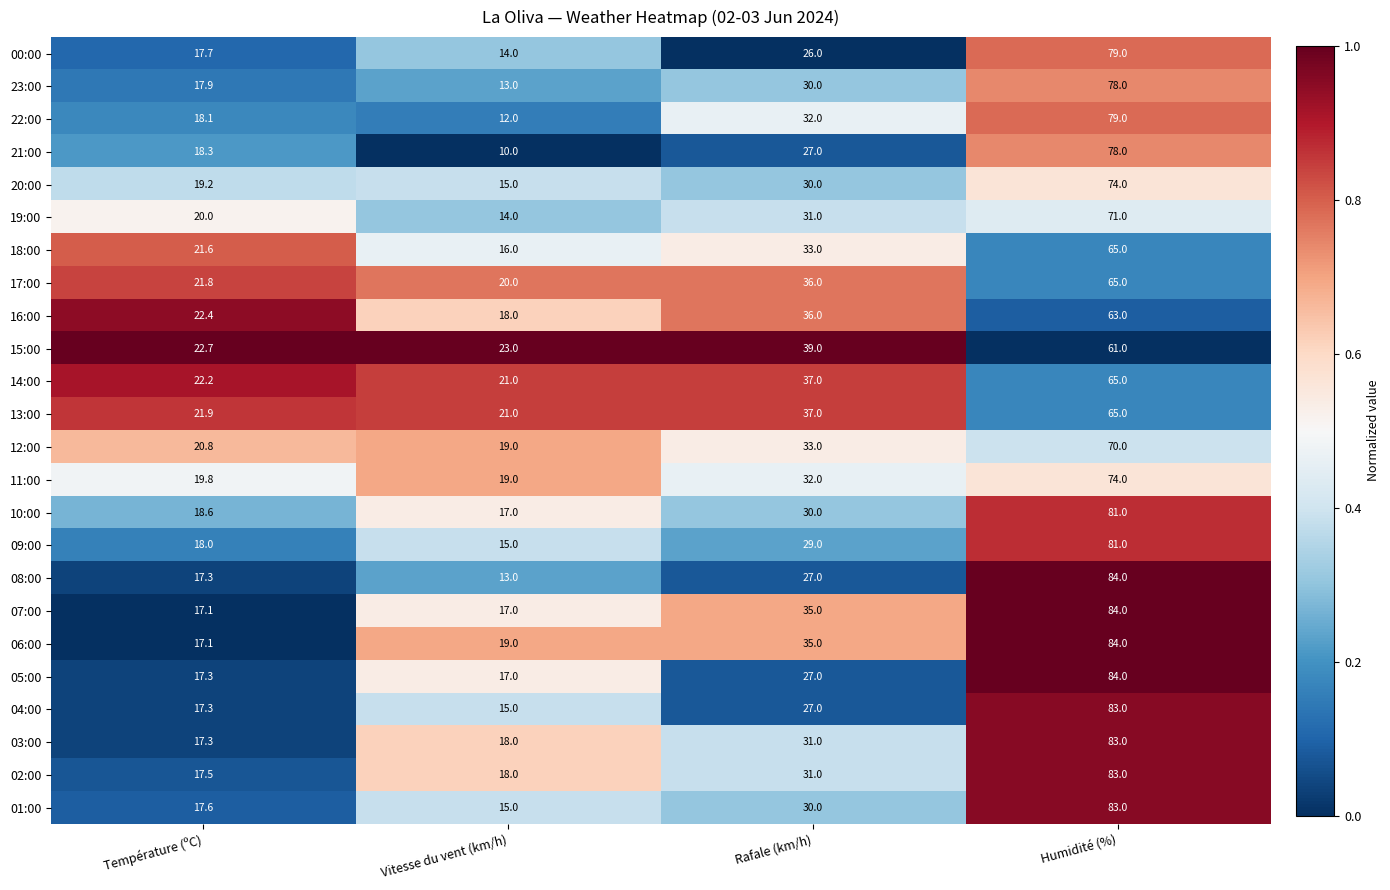

What is the difference between the 21:00 values at Température (ºC) and Humidité (%)?

59.7